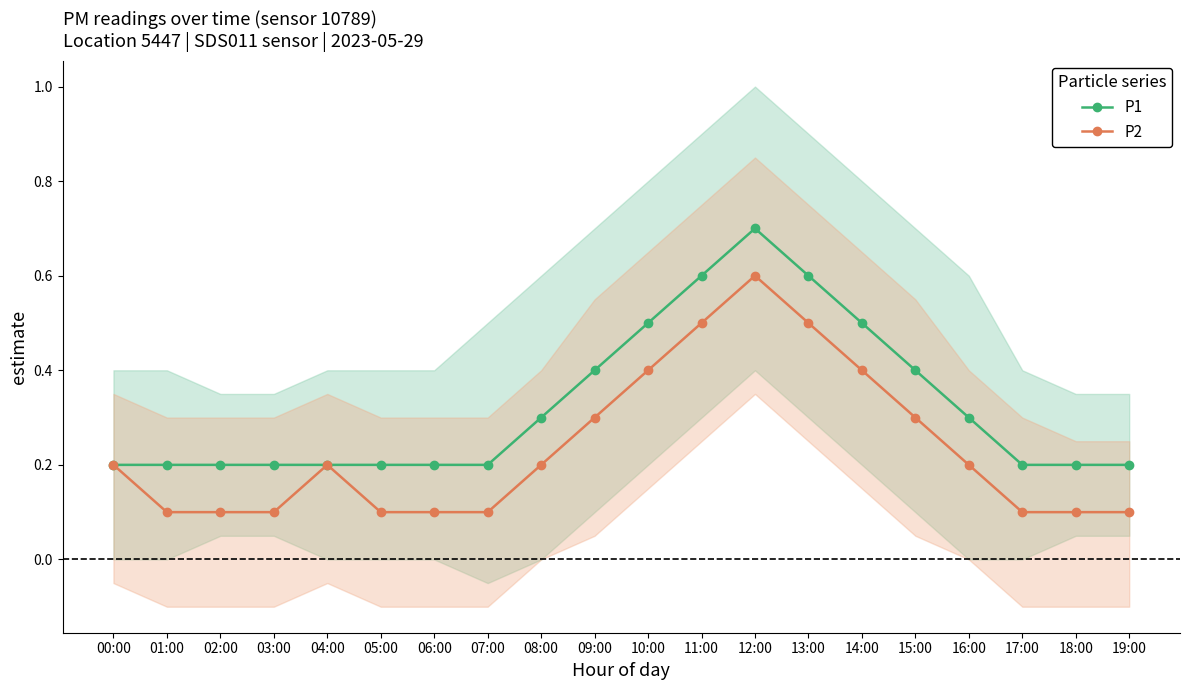

Is the value of P1 at 10:00 greater than the value of P2 at 15:00?

Yes